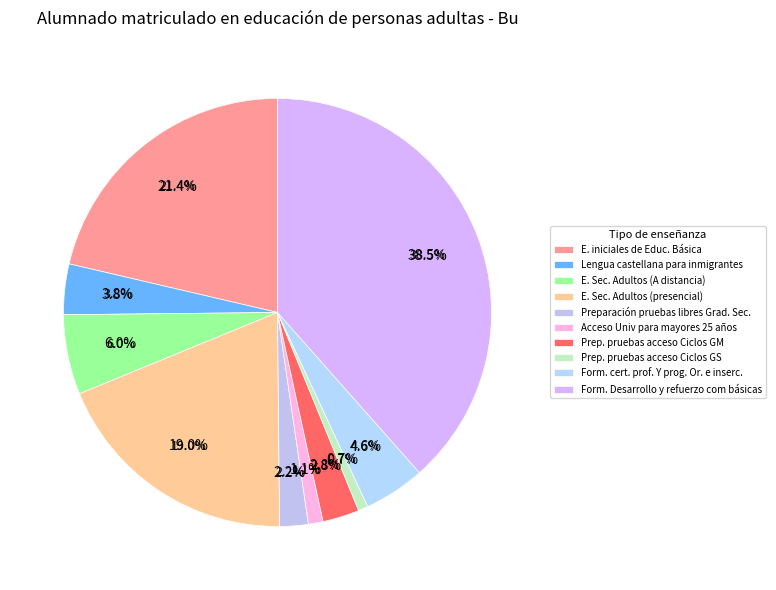

To the nearest percent, what portion does E. Sec. Adultos (presencial) represent?

19%